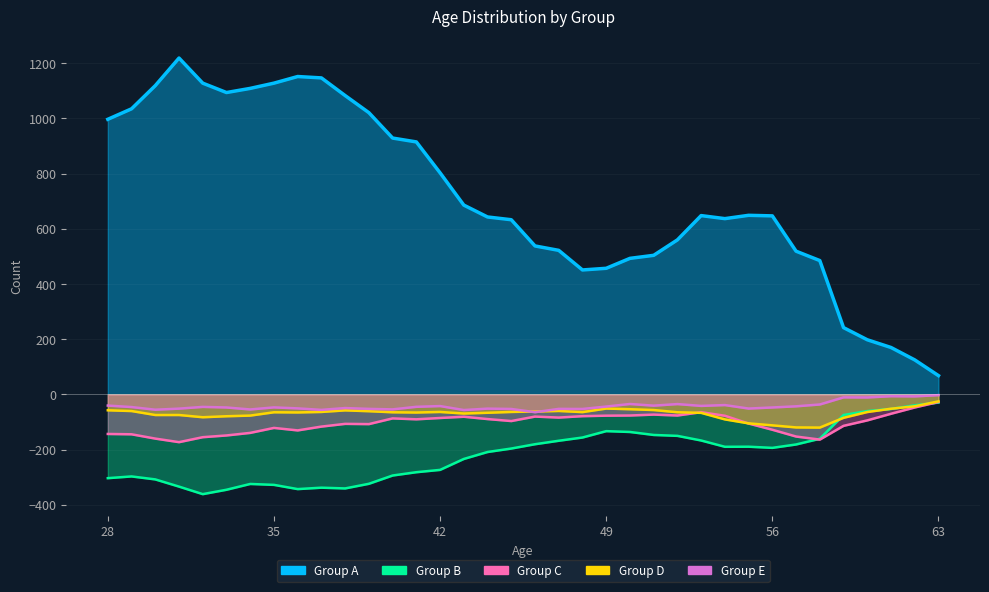

What is the minimum value shown in the chart?

-361.5